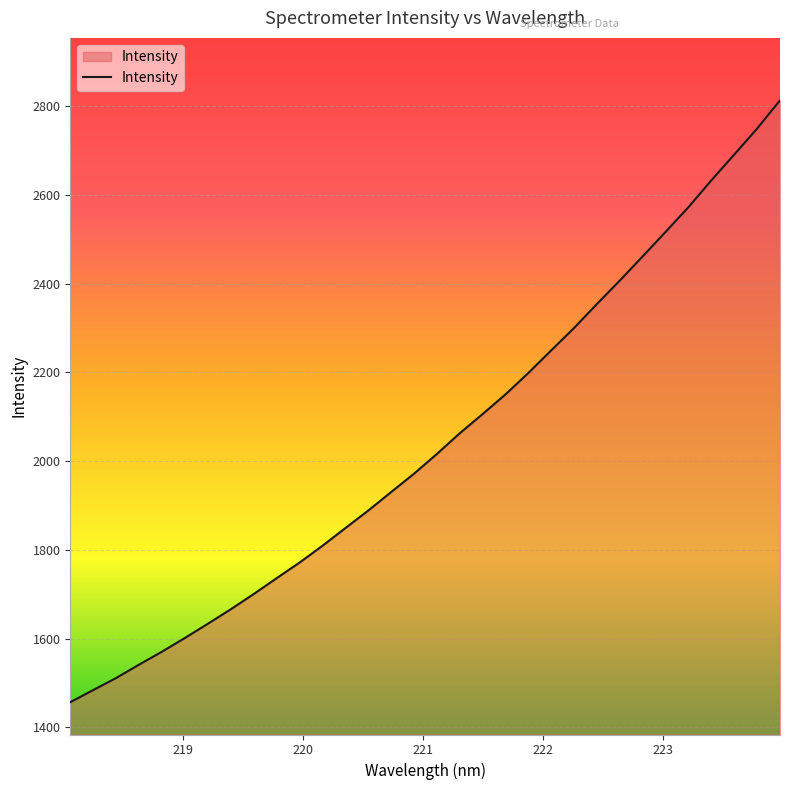

What is the smallest value displayed?

1456.9